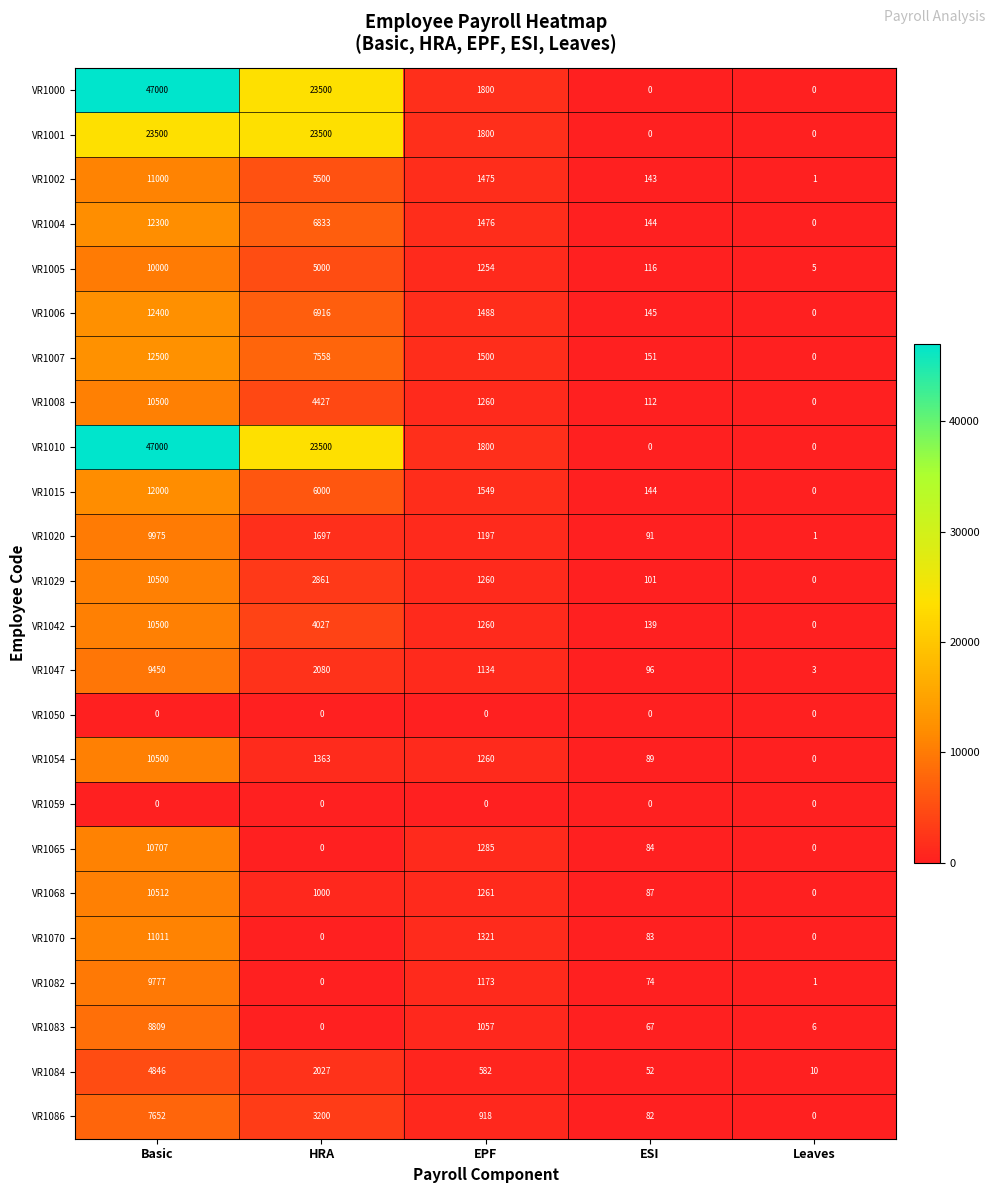

Where does the VR1029 series first go above 1260?

Basic